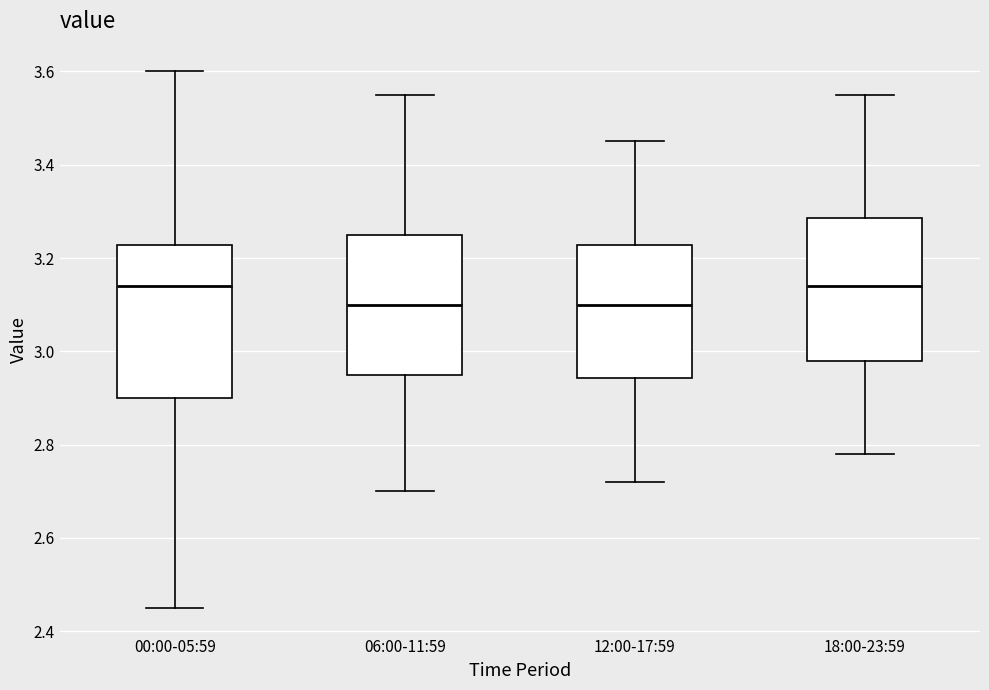

Comparing the boxes themselves (not the whiskers), which one is the tallest?

00:00-05:59